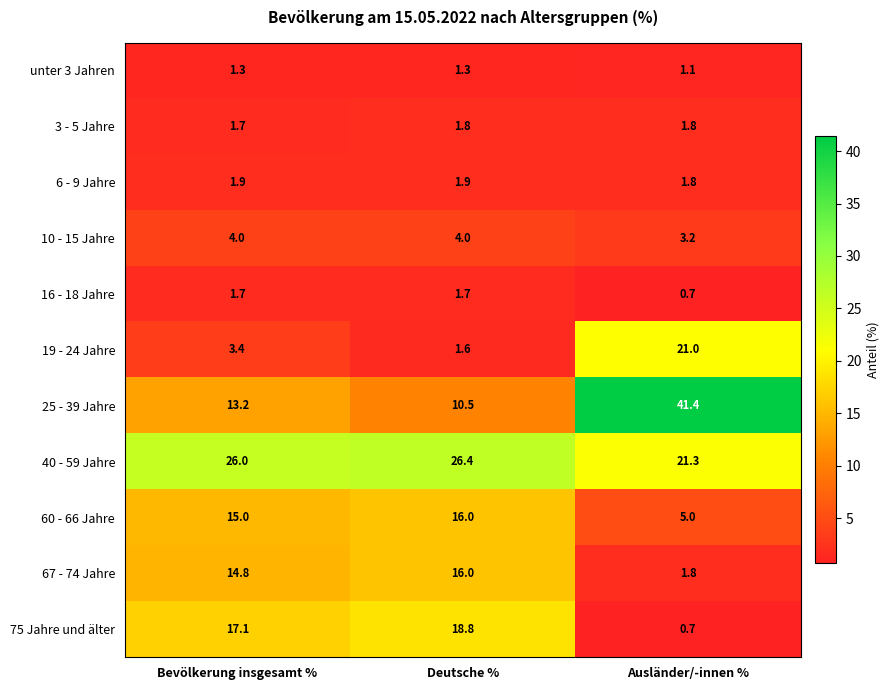

What is the sum of all 3 - 5 Jahre values?

5.3